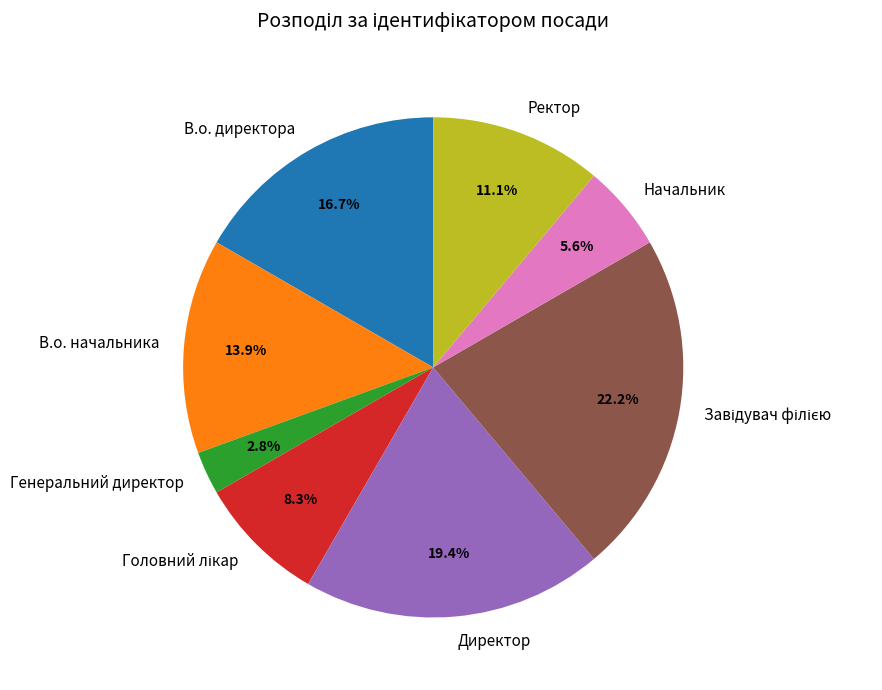

What percentage is NOT represented by В.о. директора?

83.3%